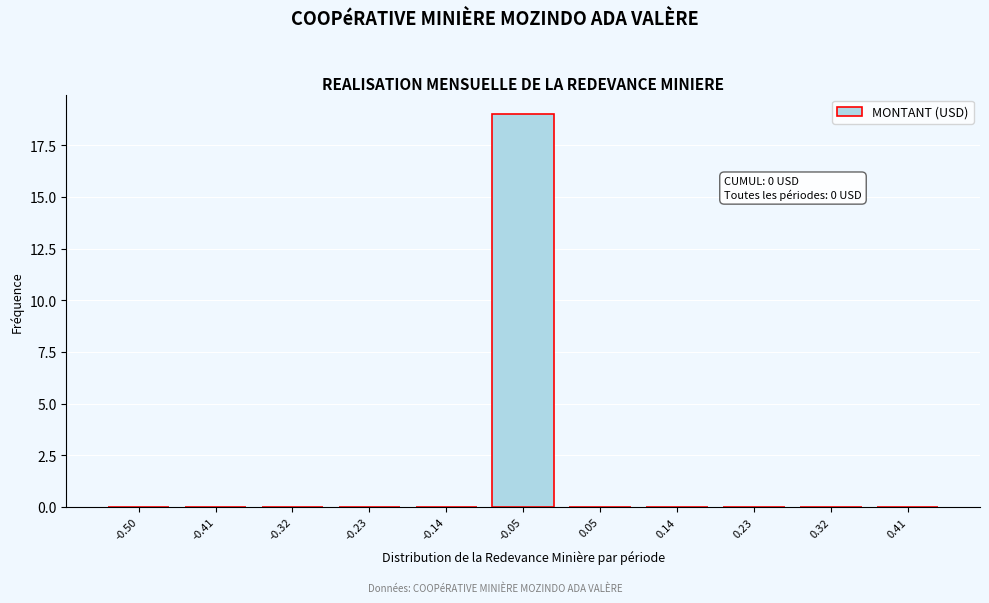

Reading right to left, list all the values displayed in this chart.

0.41=0	0.32=0	0.23=0	0.14=0	0.05=0	-0.05=19	-0.14=0	-0.23=0	-0.32=0	-0.41=0	-0.50=0